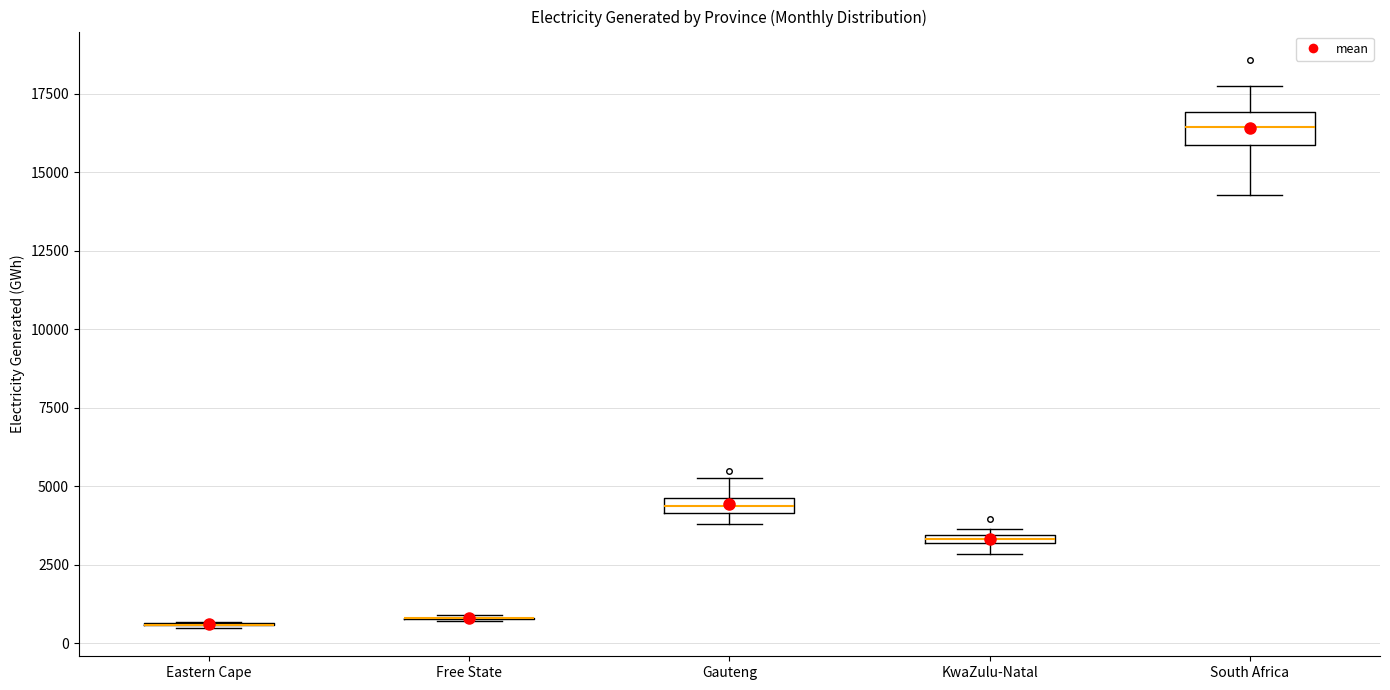

Where does the upper whisker of the box for South Africa end on the y-axis? The values are not printed on the chart, so give them approximately, as read against the axis.

17500